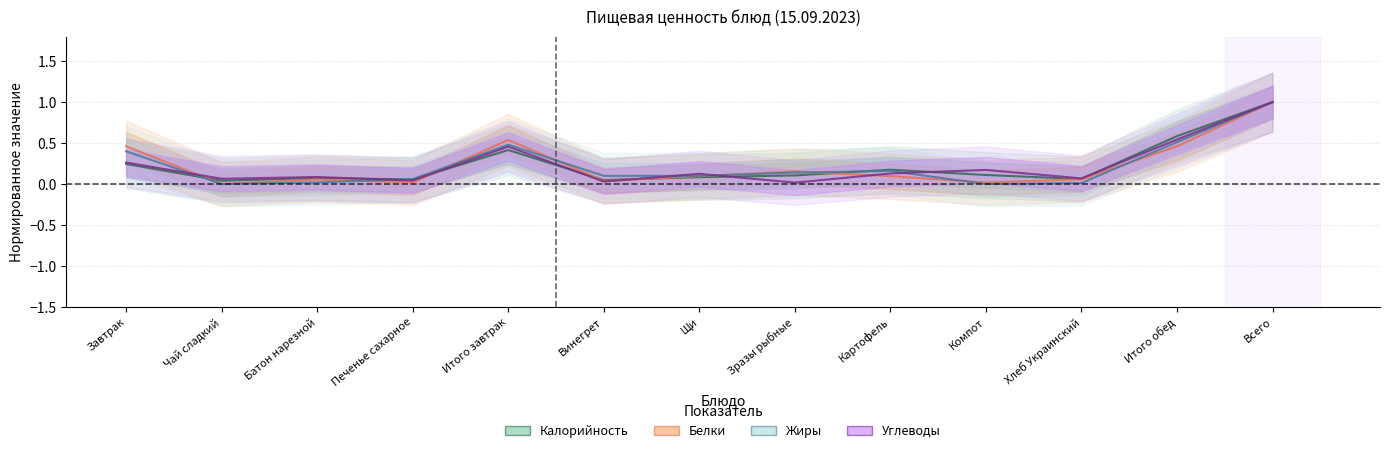

What is the approximate value of Углеводы at Батон нарезной?

0.1